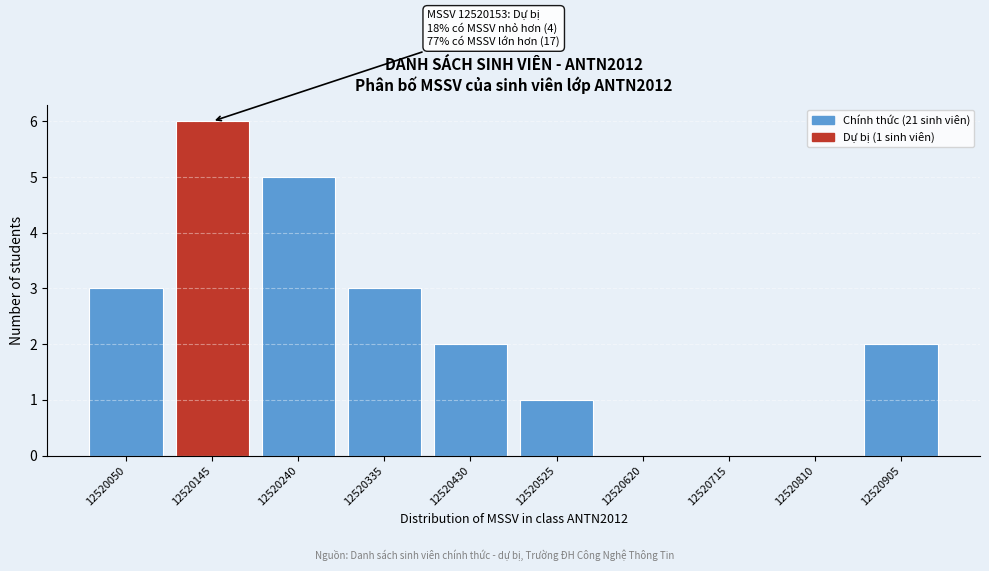

Reading right to left, transcribe all the data shown in this chart.

12520905=2	12520810=0	12520715=0	12520620=0	12520525=1	12520430=2	12520335=3	12520240=5	12520145=6	12520050=3